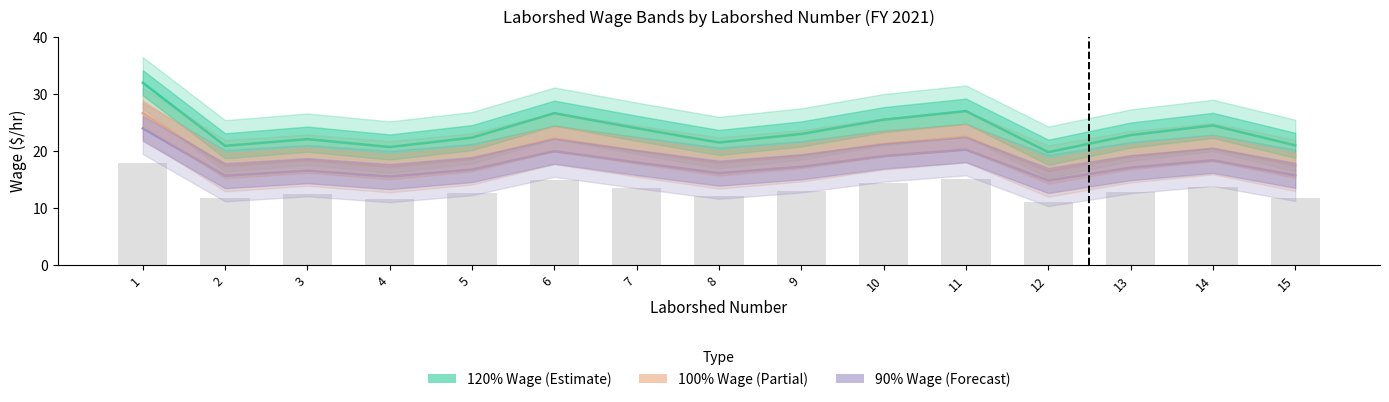

Does the chart contain stacked bars?

No